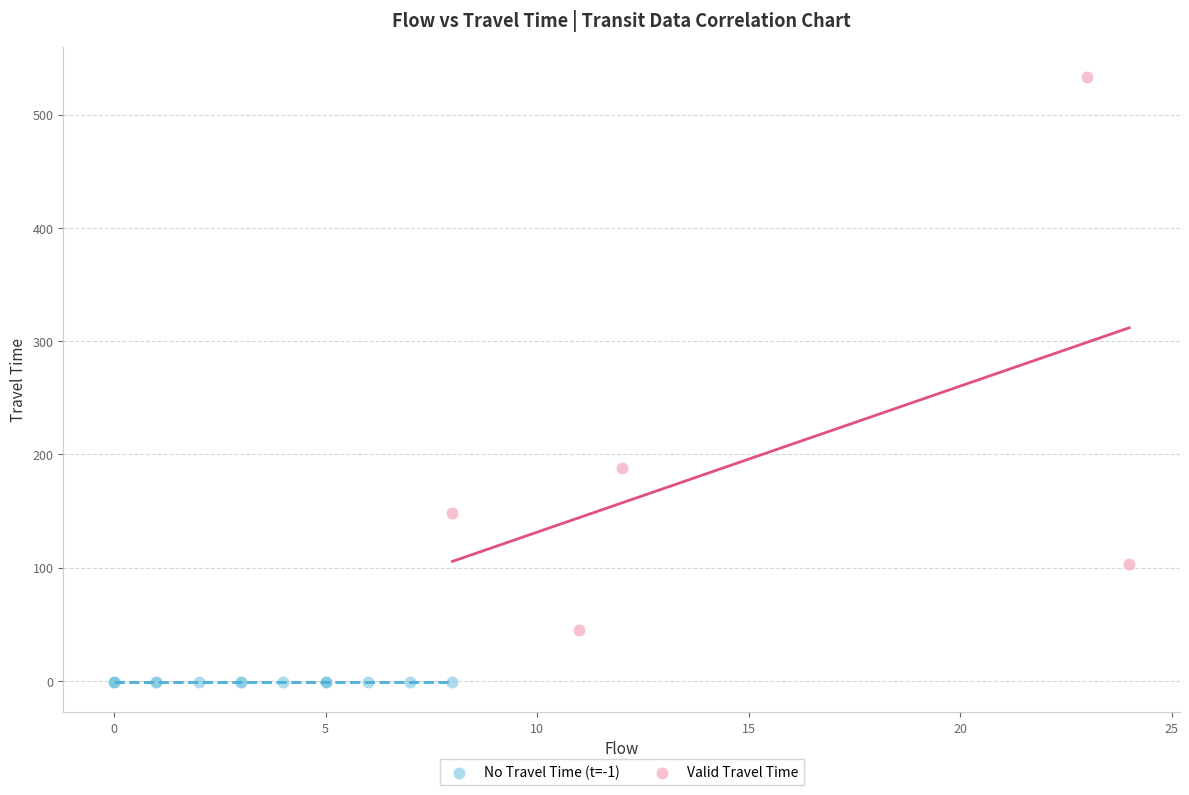

Which series contains the highest Y value?

Valid Travel Time